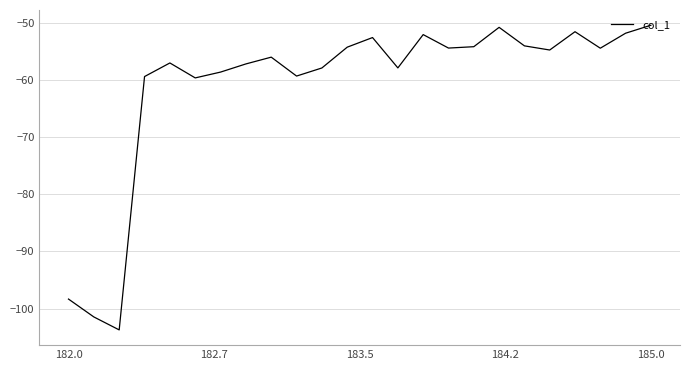

What is the smallest value displayed?

-103.7